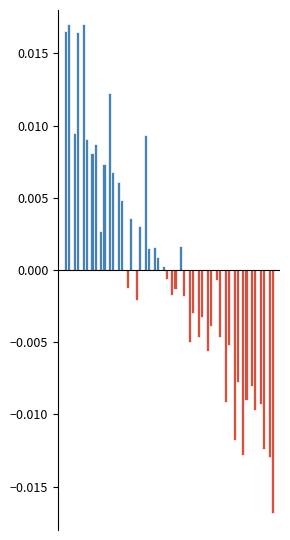

Is it true that 学分加权平均分 equals 0.0 at 15?

False